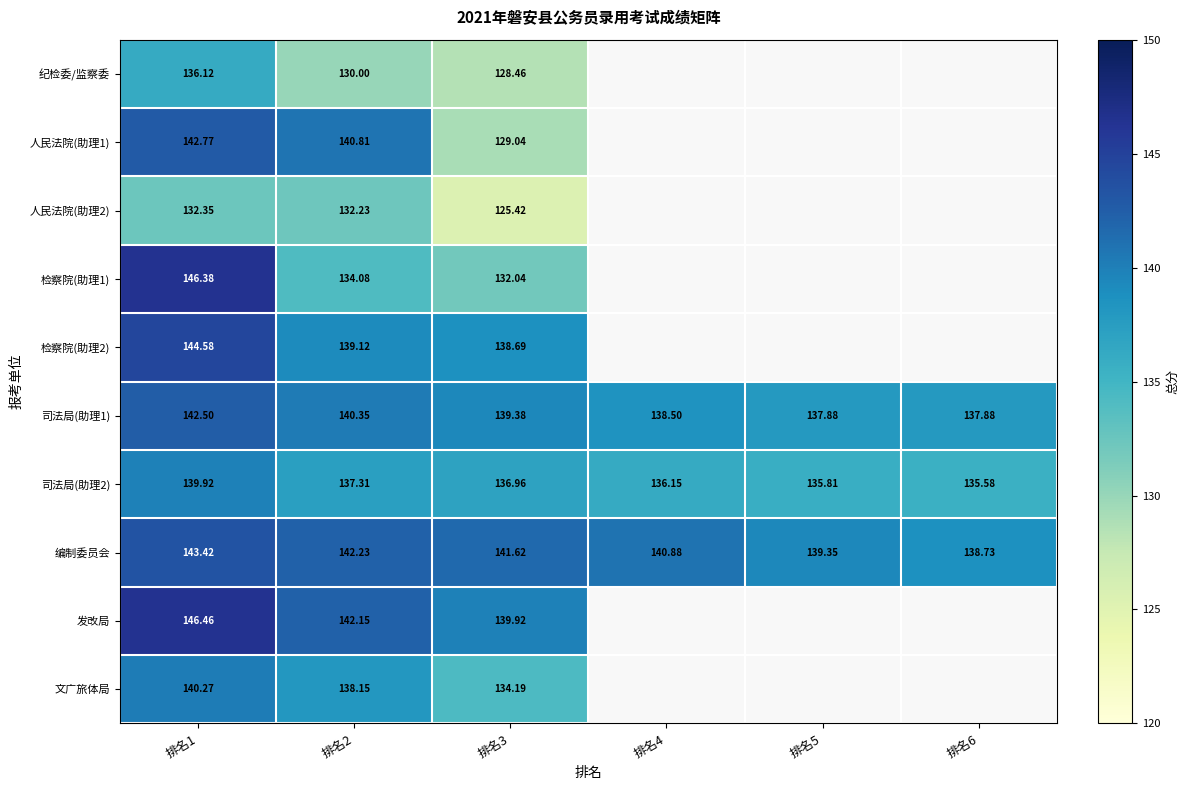

List the series in order of their peak value, highest first.

发改局, 检察院(助理1), 检察院(助理2), 编制委员会, 人民法院(助理1), 司法局(助理1), 文广旅体局, 司法局(助理2), 纪检委/监察委, 人民法院(助理2)